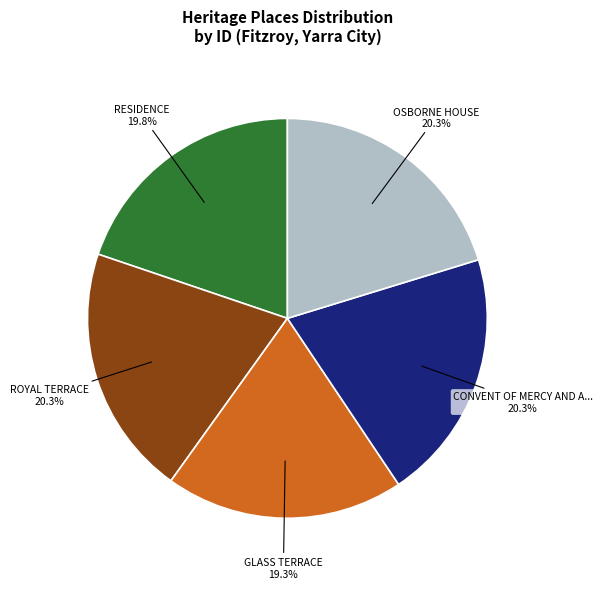

What percentage is NOT represented by ROYAL TERRACE?

79.7%